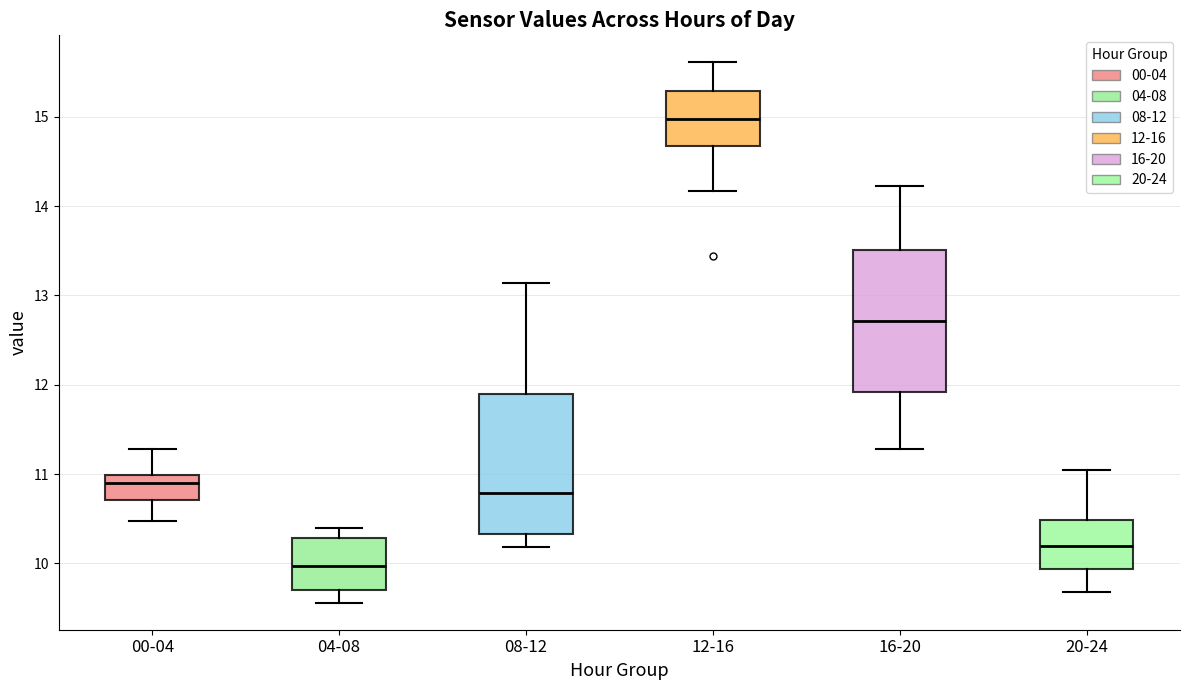

Which box's median line is the lowest?

04-08